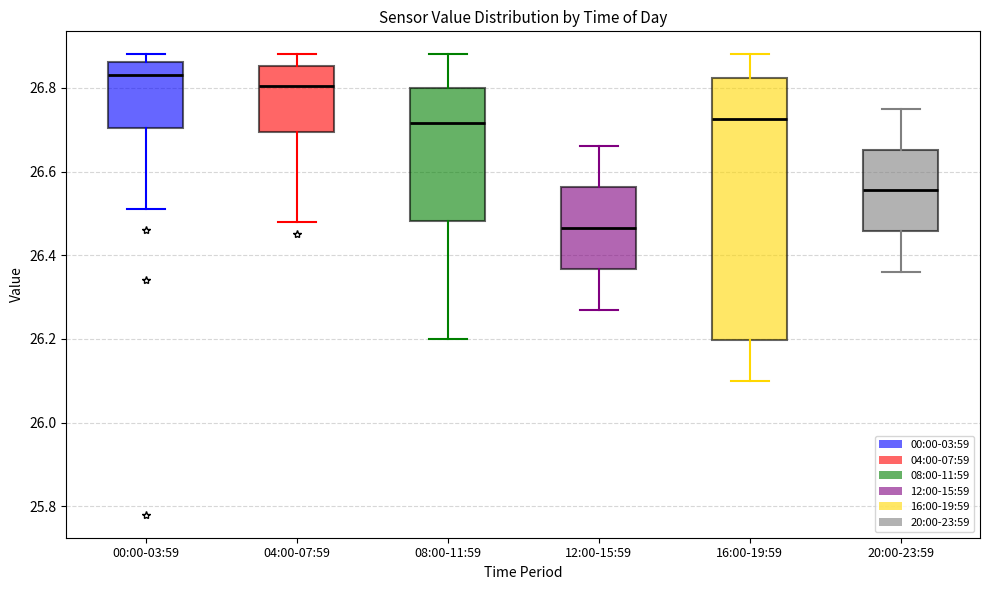

Comparing the boxes themselves (not the whiskers), which one is the tallest?

16:00-19:59